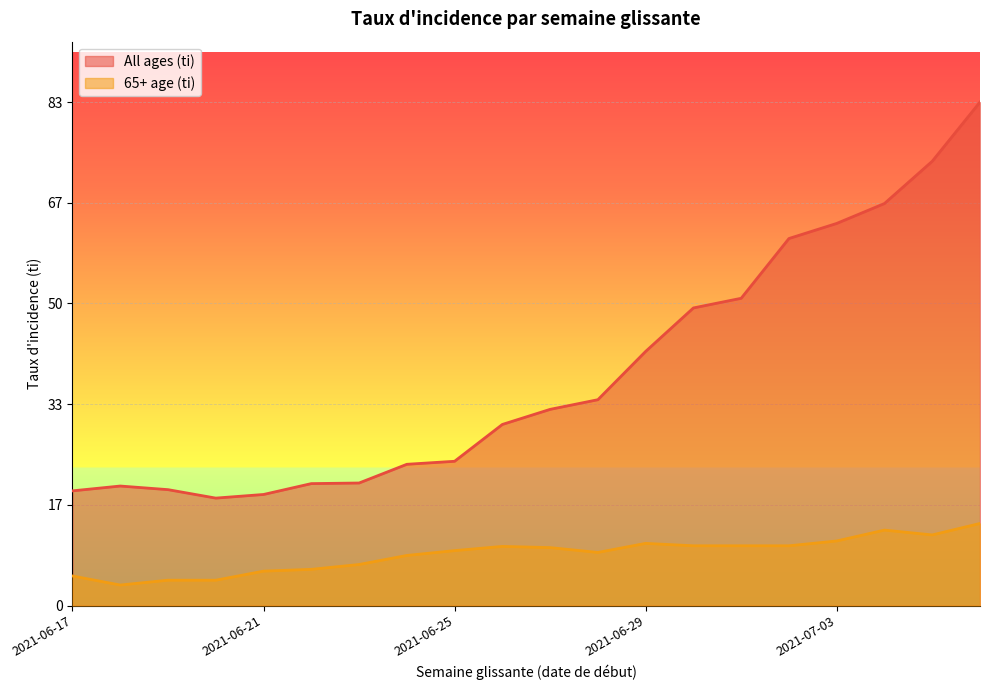

Reading right to left, transcribe all the data shown in this chart.

All ages (ti): 83.4	73.6	66.6	63.3	60.8	50.9	49.3	42.1	34.1	32.5	30.0	23.9	23.4	20.3	20.2	18.4	17.8	19.2	19.8	19.0
65+ age (ti): 13.6	11.7	12.5	10.7	9.9	9.9	9.9	10.3	8.8	9.6	9.8	9.1	8.3	6.8	6.0	5.7	4.2	4.2	3.4	4.9